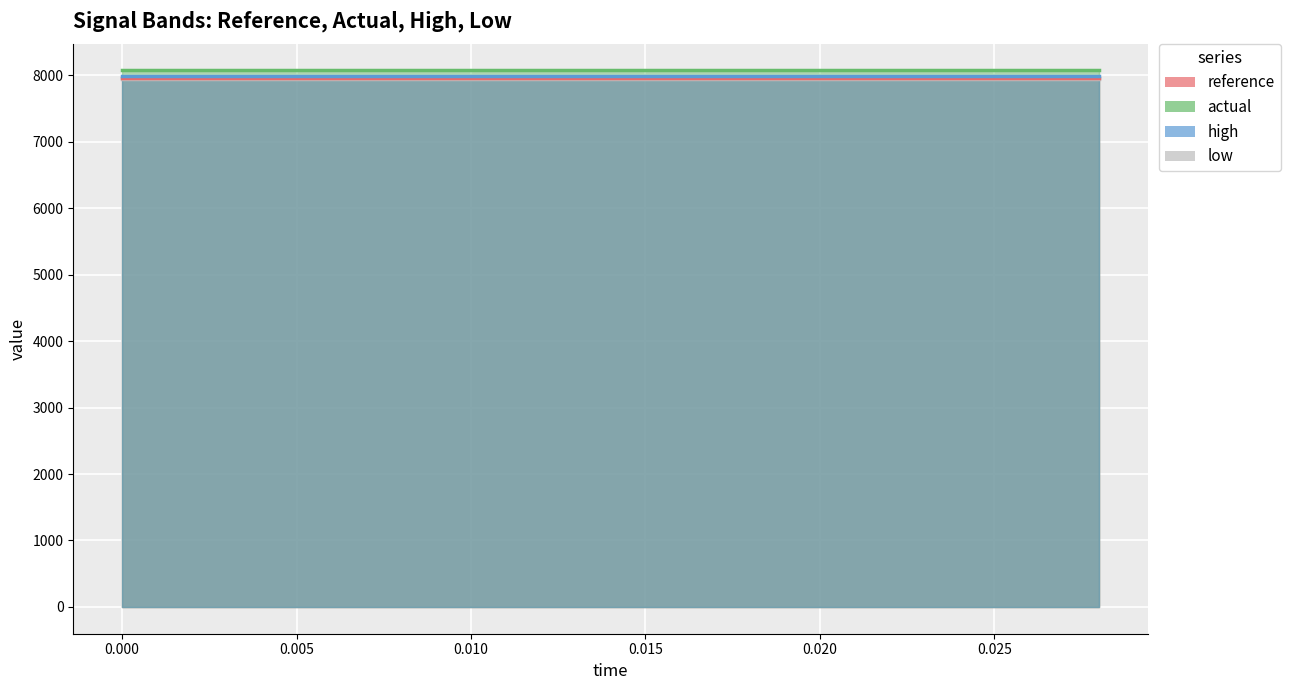

What is the spread (max minus min) of values at 0.022?

131.6